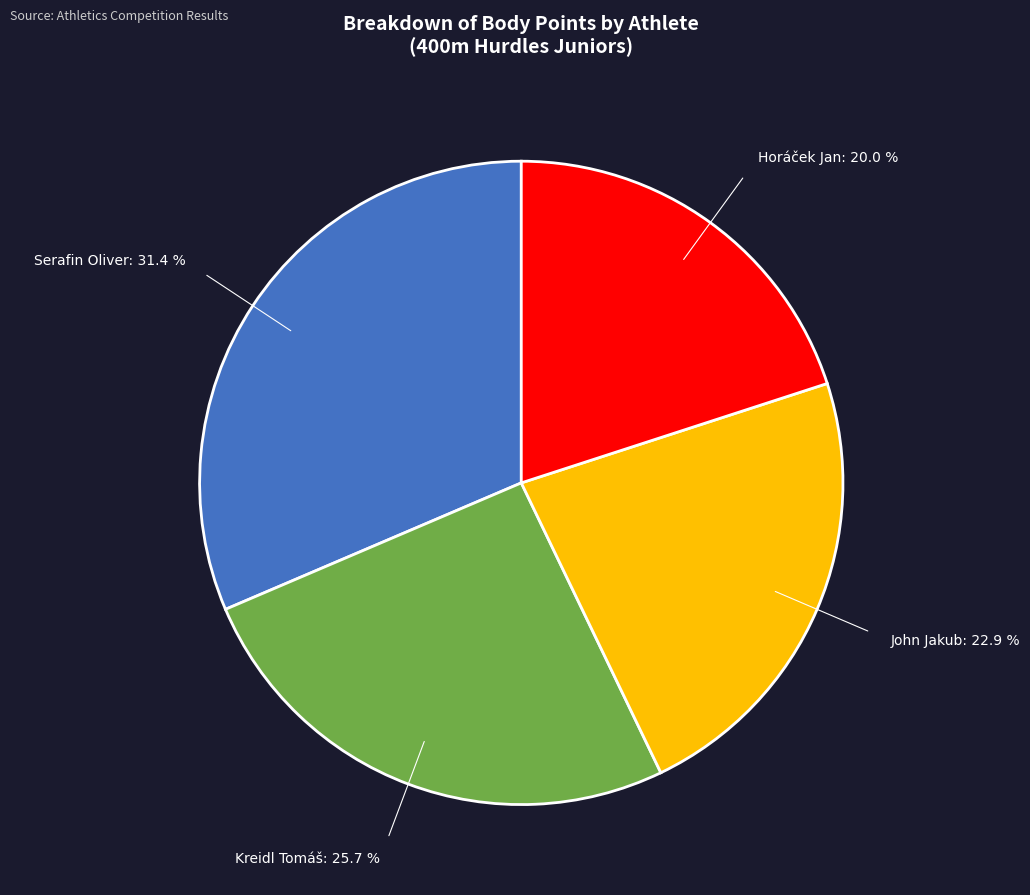

Is there any slice that represents more than half of the pie?

No